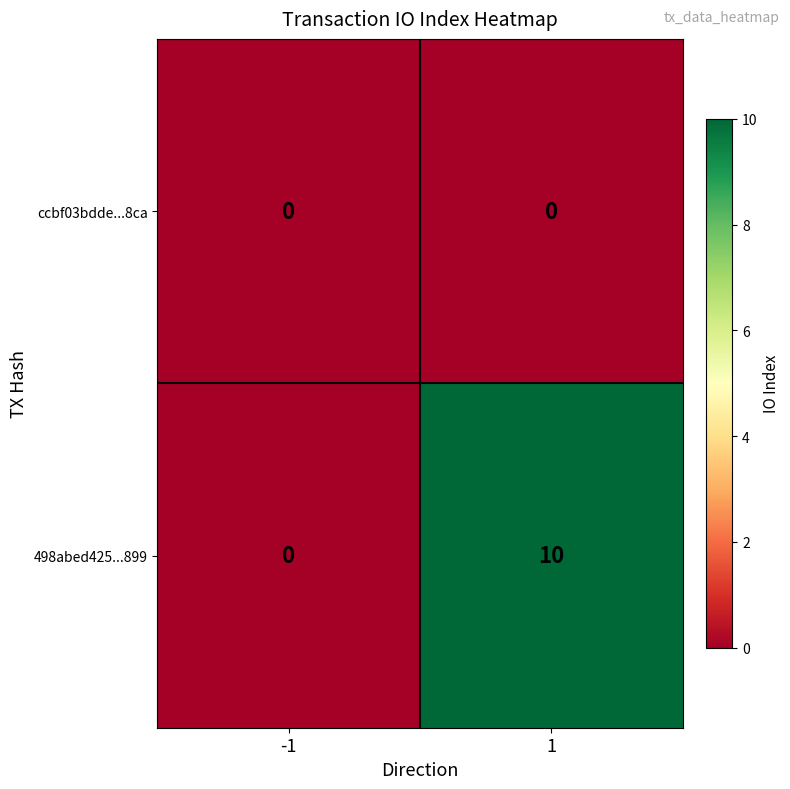

Rank the series by their maximum value, from highest to lowest.

498abed425...899, ccbf03bdde...8ca